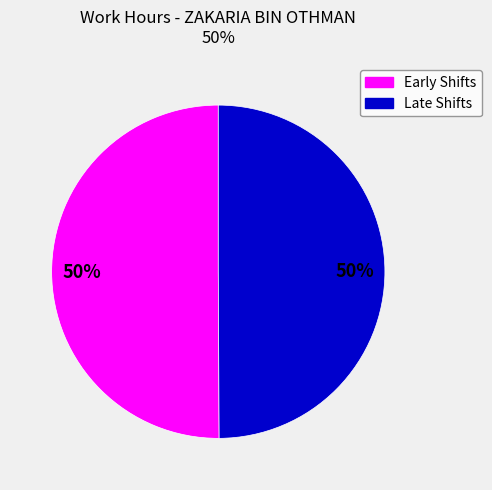

To the nearest percent, what is the average slice percentage?

50%